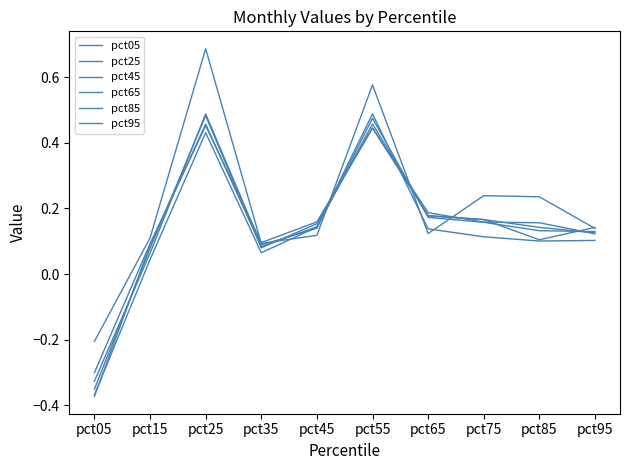

What is the value of the pct85 point at the 7th from the left?

0.2